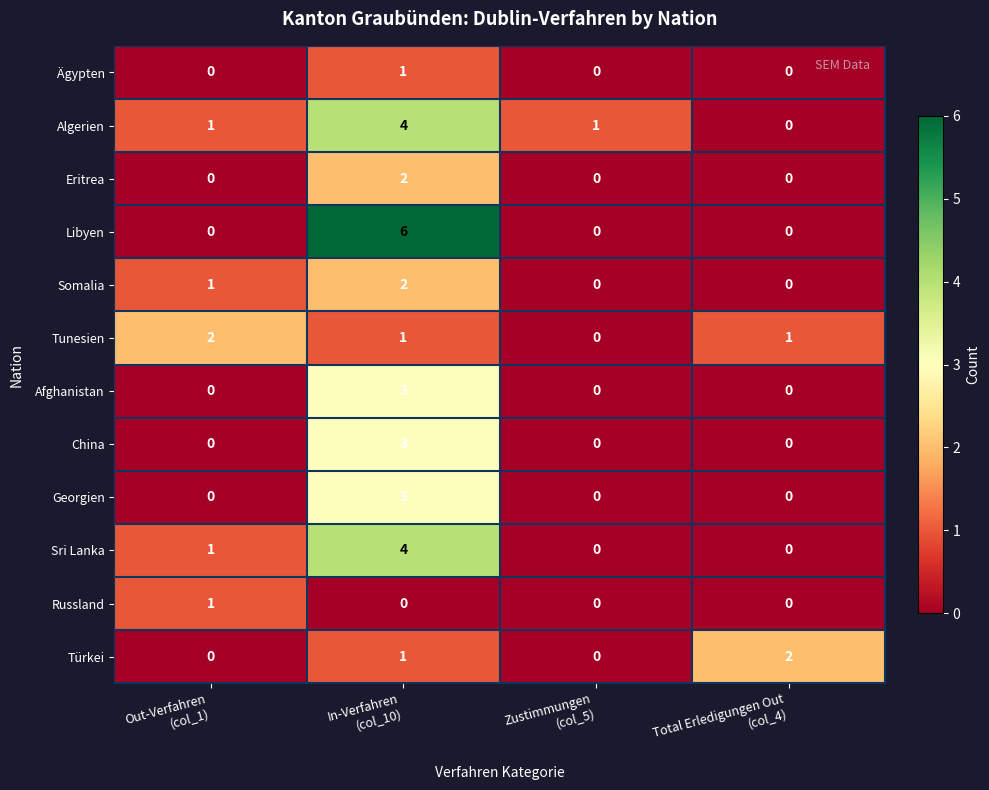

What is the maximum value for China?

3